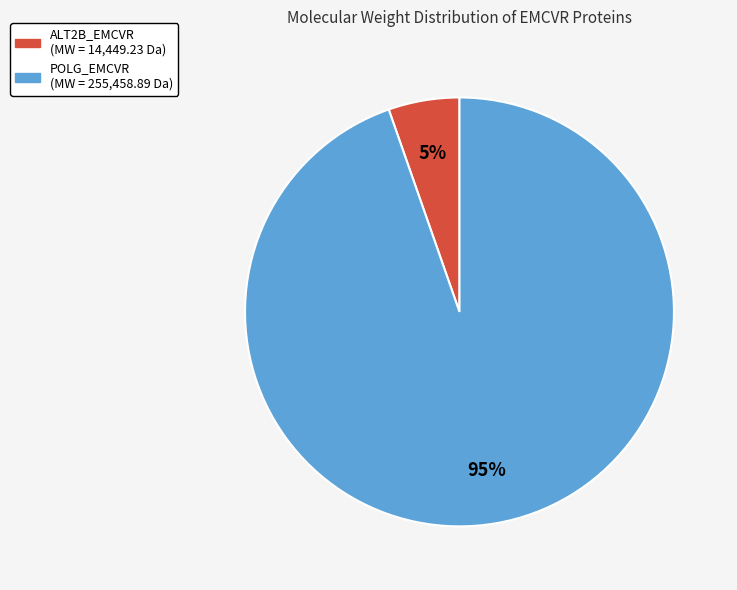

Does any single category account for the majority?

Yes